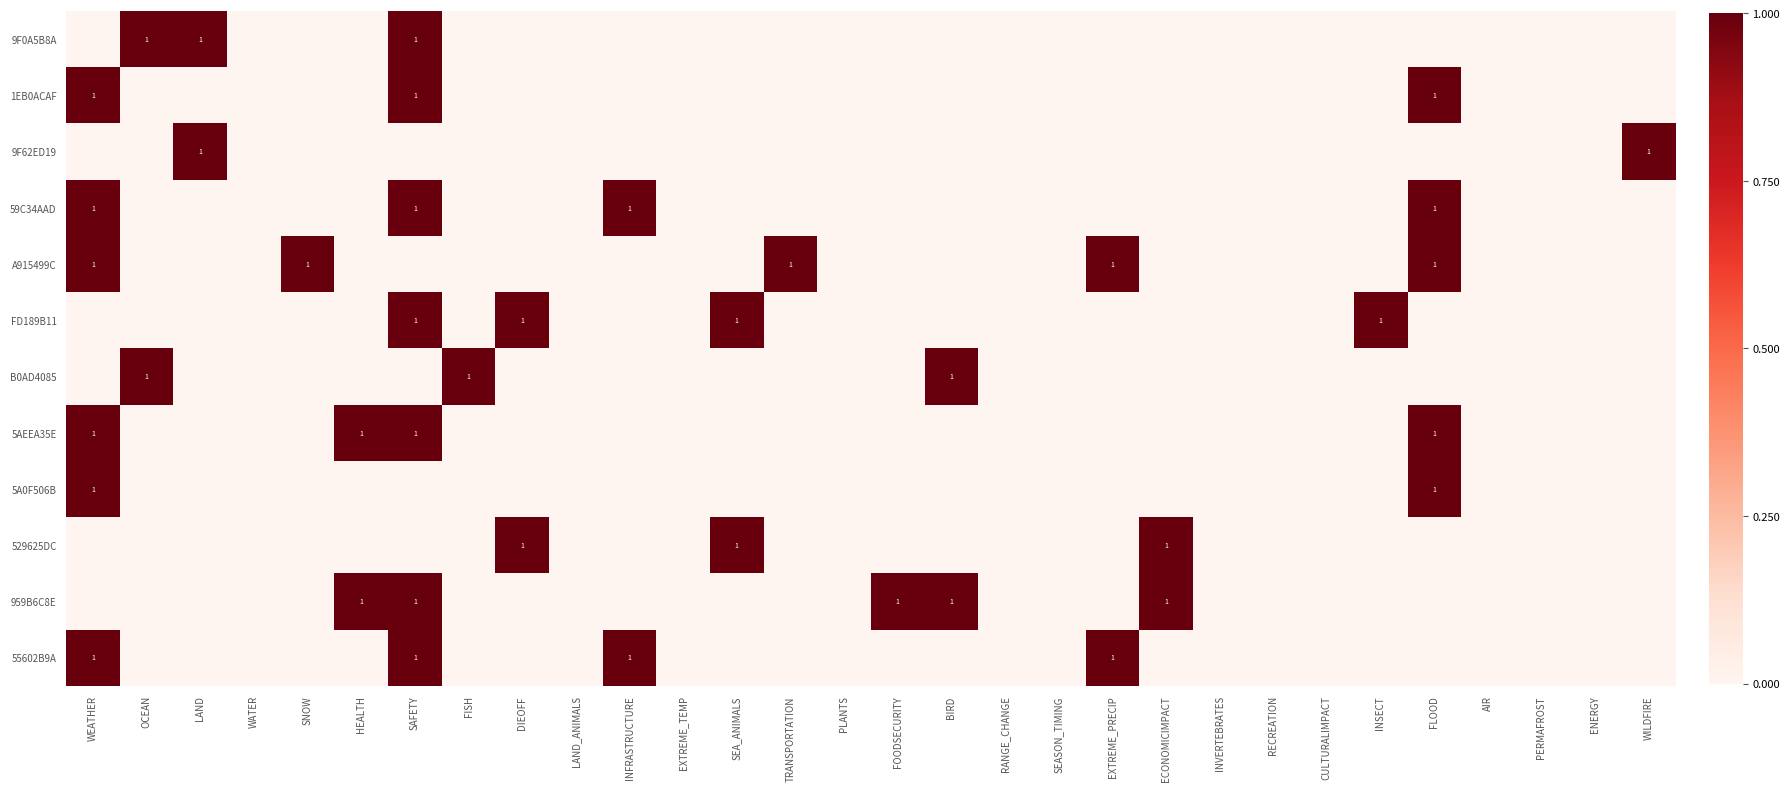

Rank the categories by 9F0A5B8A value from highest to lowest.

OCEAN, LAND, SAFETY, WEATHER, WATER, SNOW, HEALTH, FISH, DIEOFF, LAND_ANIMALS, INFRASTRUCTURE, EXTREME_TEMP, SEA_ANIMALS, TRANSPORTATION, PLANTS, FOODSECURITY, BIRD, RANGE_CHANGE, SEASON_TIMING, EXTREME_PRECIP, ECONOMICIMPACT, INVERTEBRATES, RECREATION, CULTURALIMPACT, INSECT, FLOOD, AIR, PERMAFROST, ENERGY, WILDFIRE